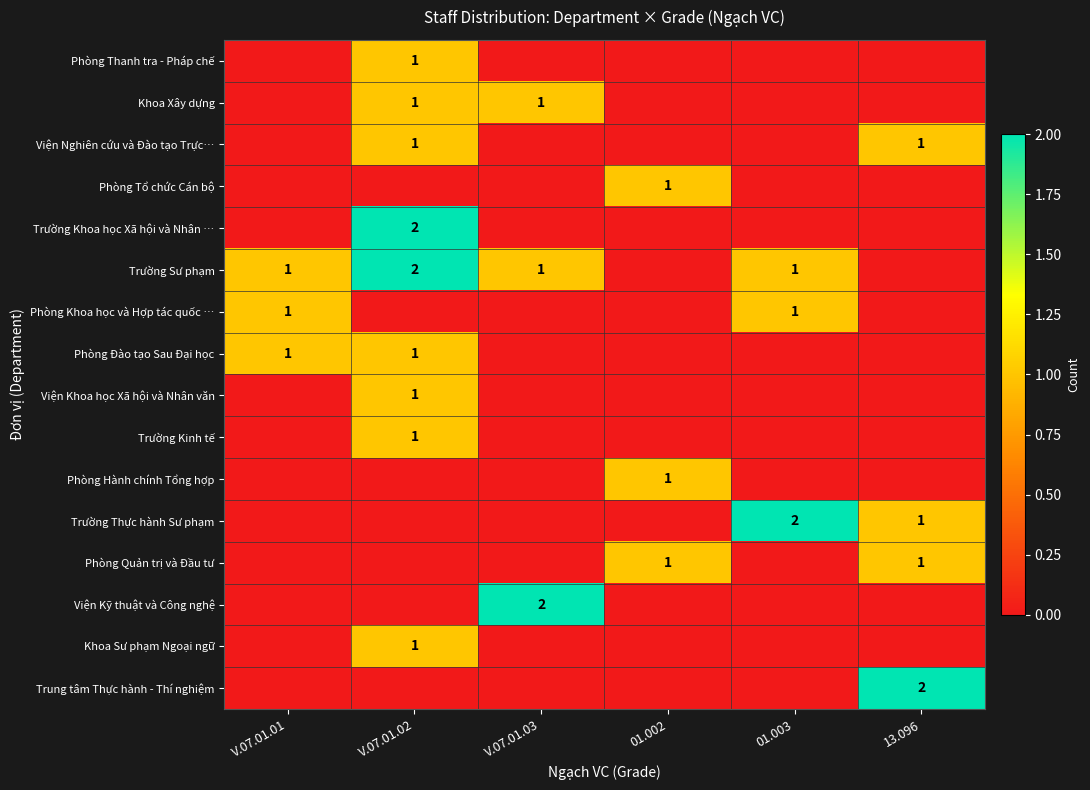

True or false: Phòng Hành chính Tổng hợp has a value of 1 at 01.002.

True